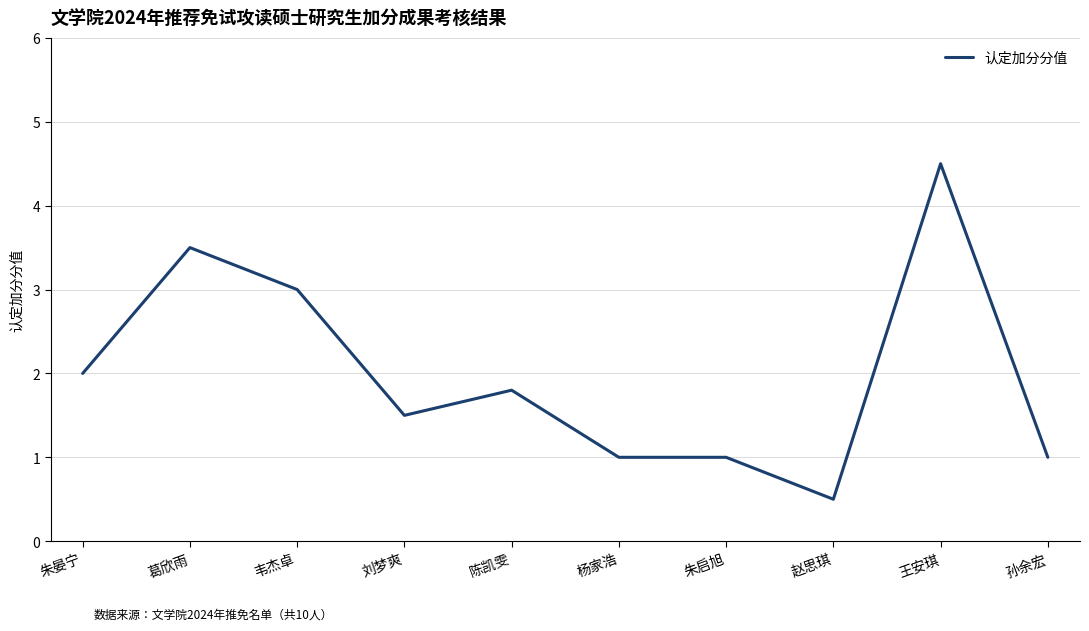

What position from the left is 朱晏宁?

1